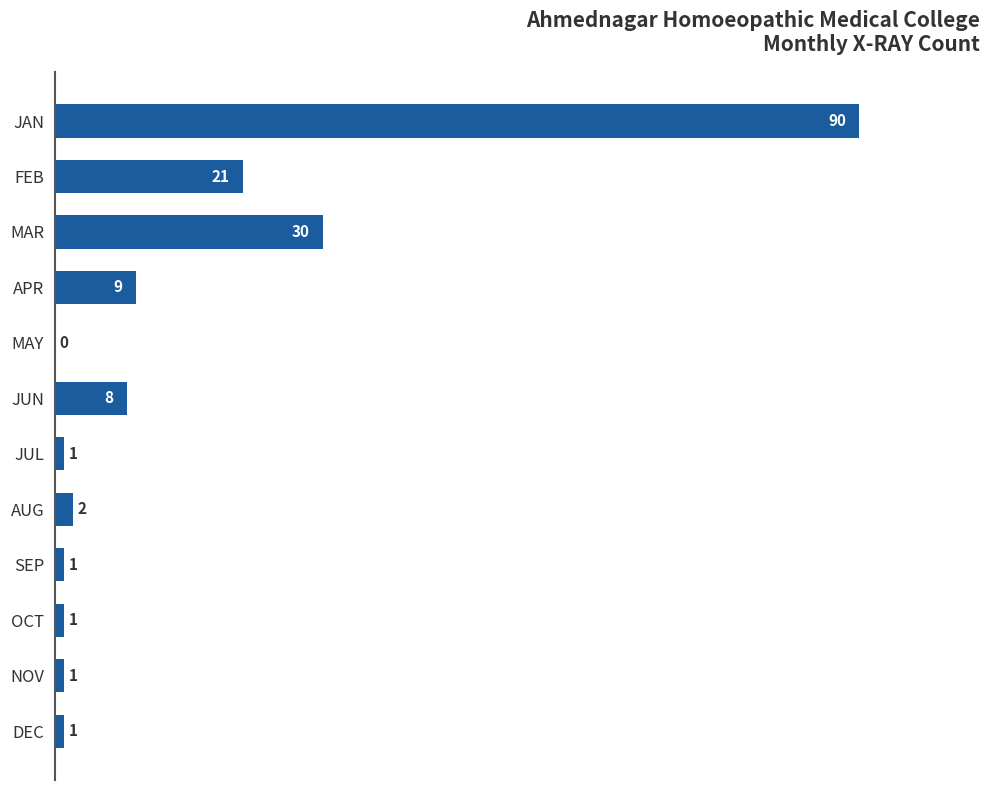

Reading bottom to top, list all the values displayed in this chart.

DEC=1	NOV=1	OCT=1	SEP=1	AUG=2	JUL=1	JUN=8	MAY=0	APR=9	MAR=30	FEB=21	JAN=90